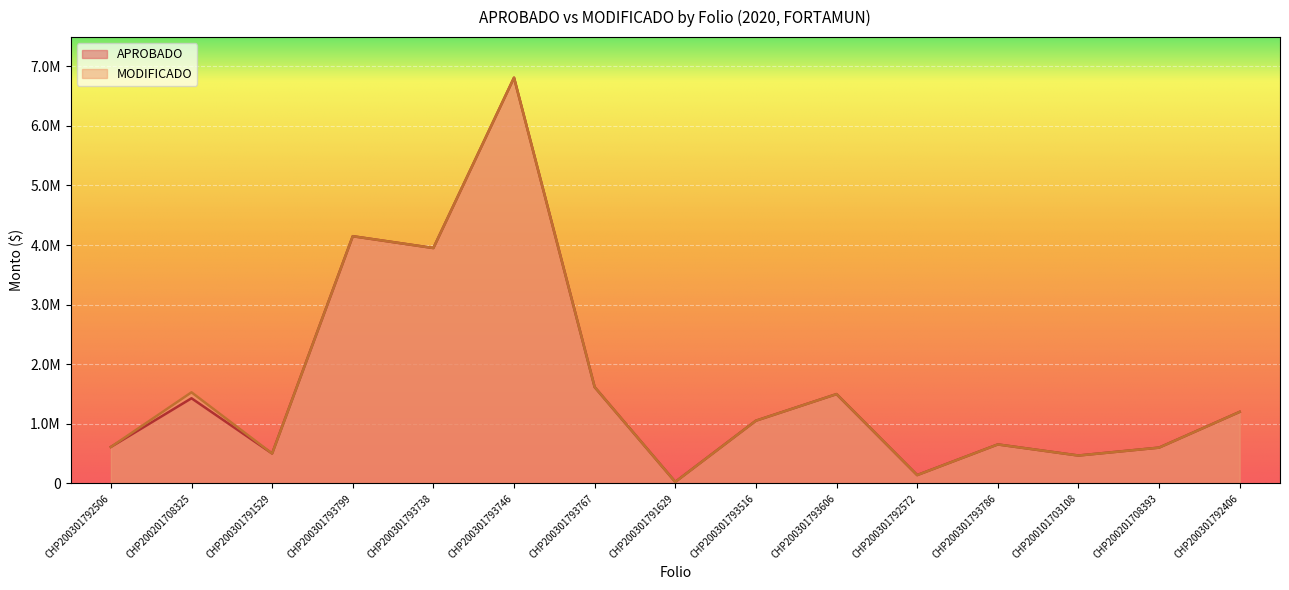

How many values in the MODIFICADO series exceed 1052000?

7